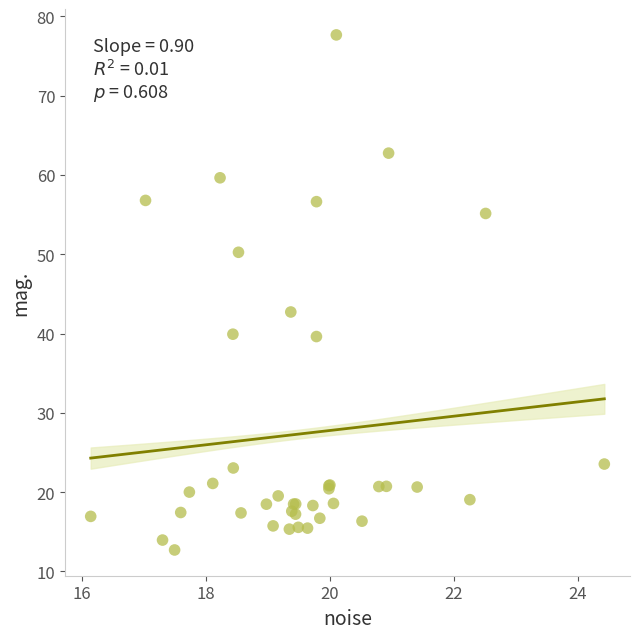

What Y value in the scatter plot is closest to 45?

42.7